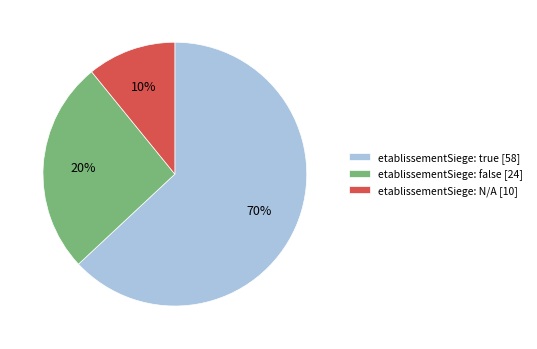

True or false: true [58] accounts for 63% of the total.

True